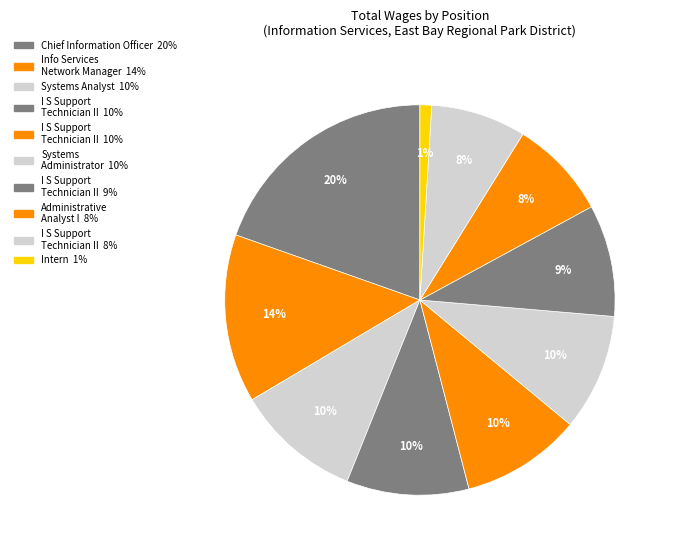

How many slices are in this pie chart?

10